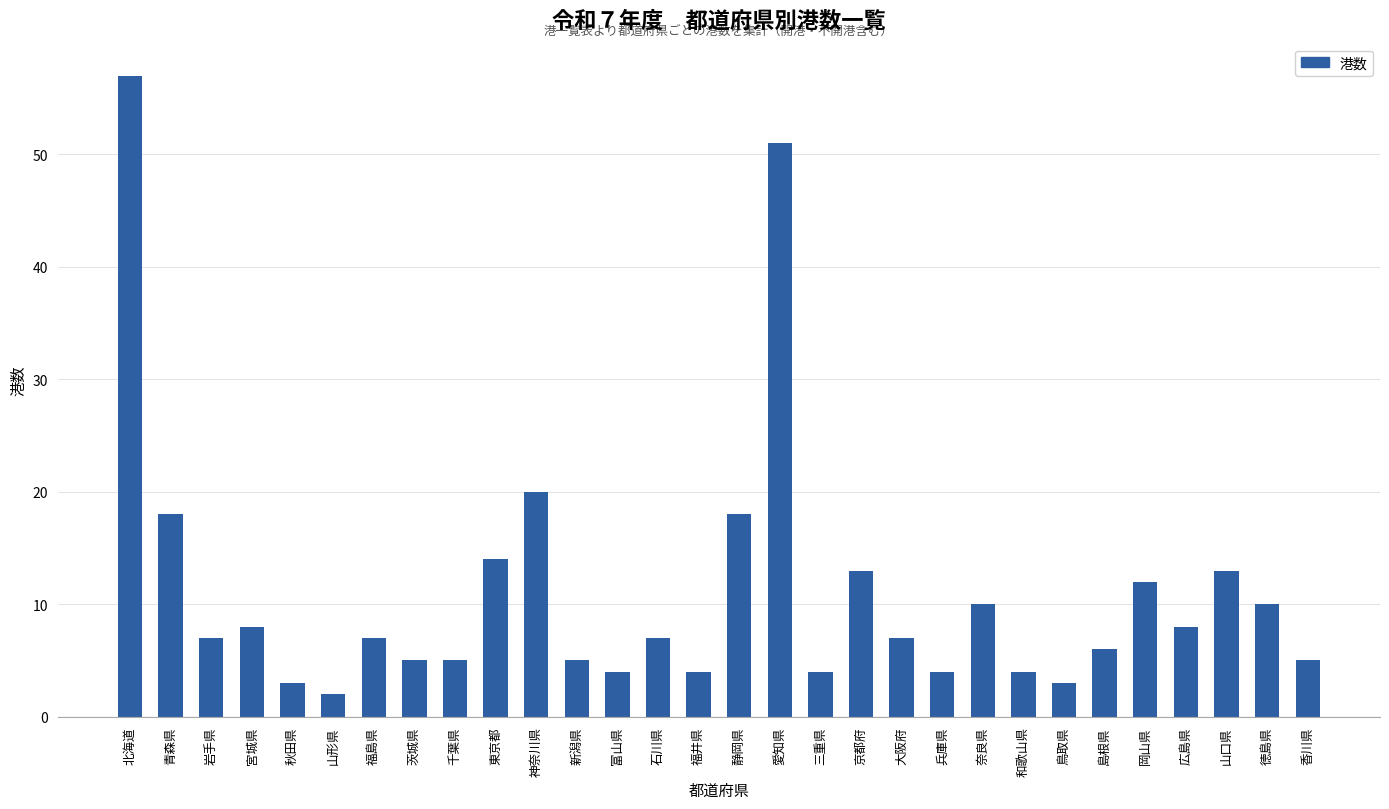

The value at 三重県 is 7. True or false?

False